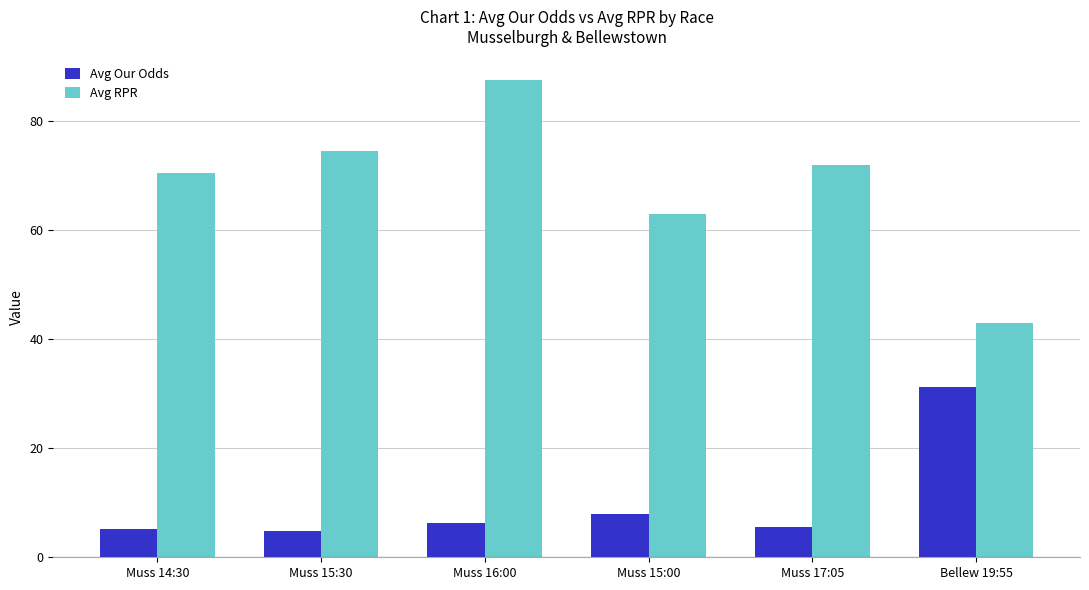

How many bars are there in each group?

2